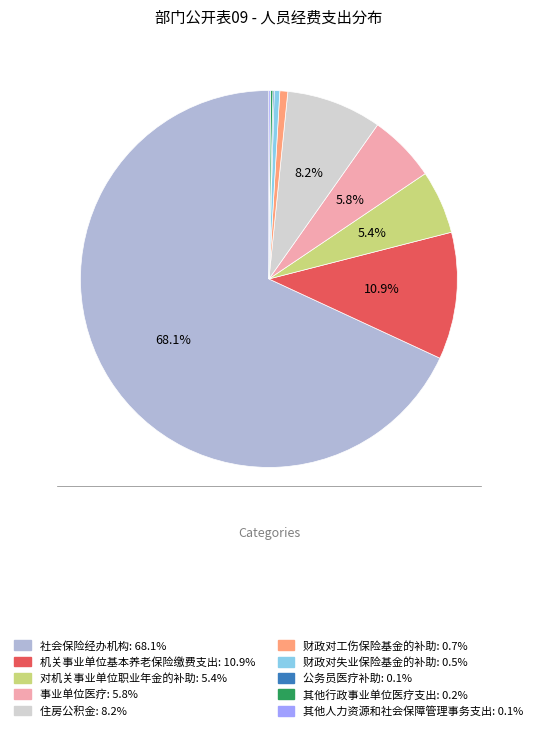

What is the ratio of the value at 机关事业单位基本养老保险缴费支出 to the value at 住房公积金?

1.3